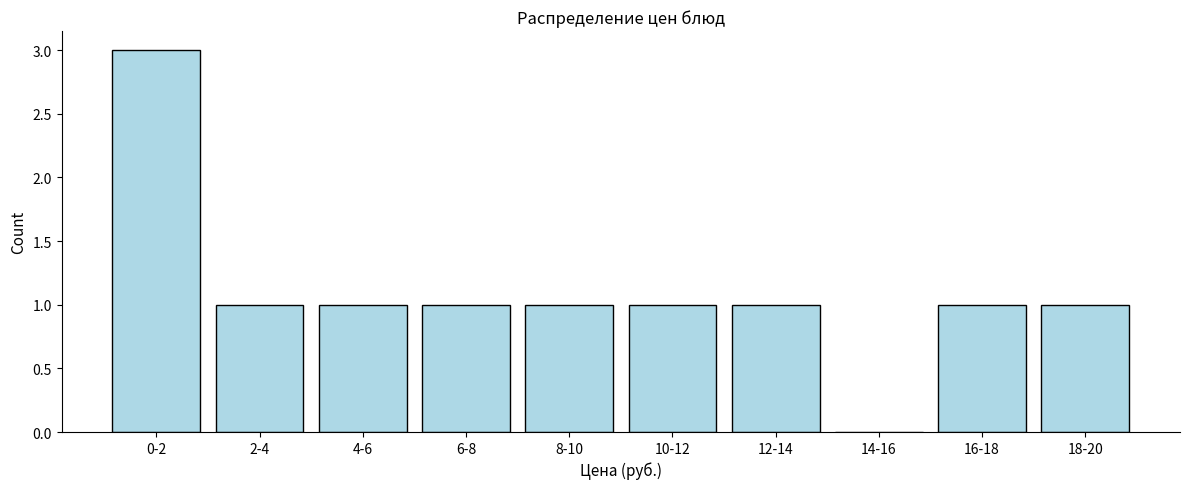

Reading left to right, transcribe all the data shown in this chart.

0-2=3	2-4=1	4-6=1	6-8=1	8-10=1	10-12=1	12-14=1	14-16=0	16-18=1	18-20=1